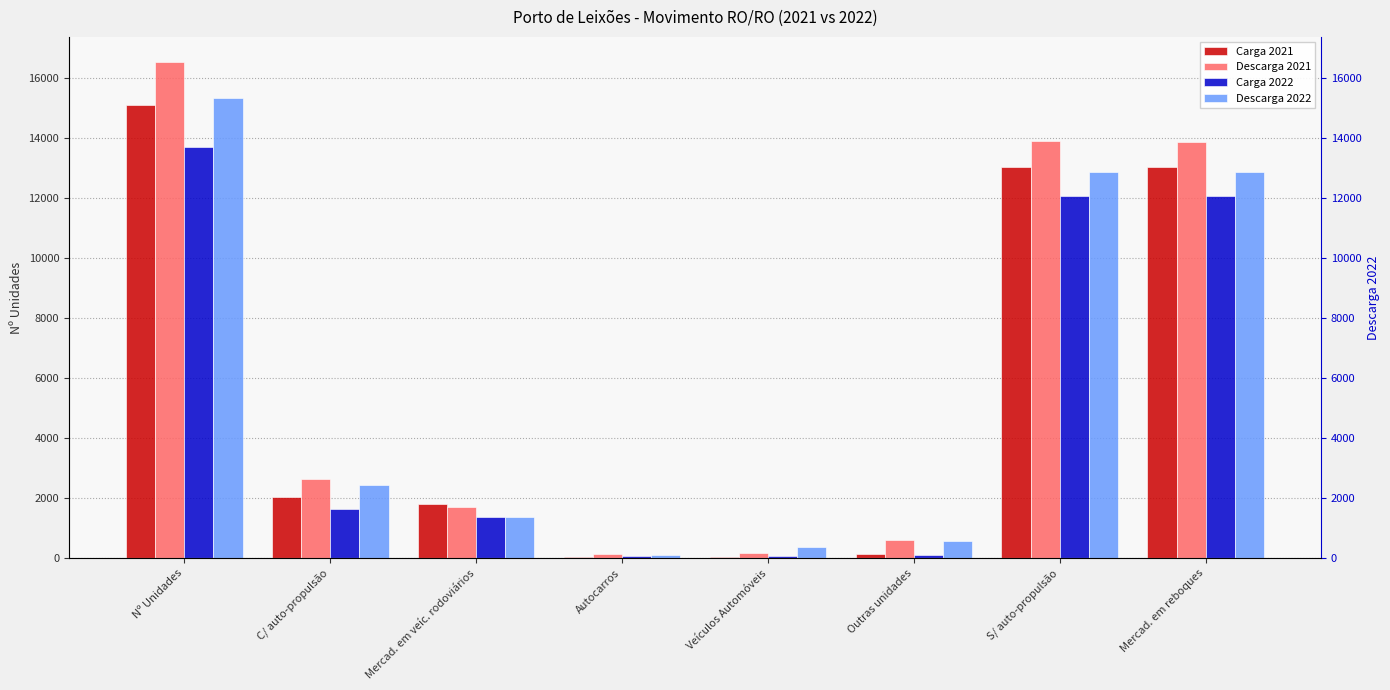

What is the difference between the maximum and minimum values in the Descarga 2022 series?

15218